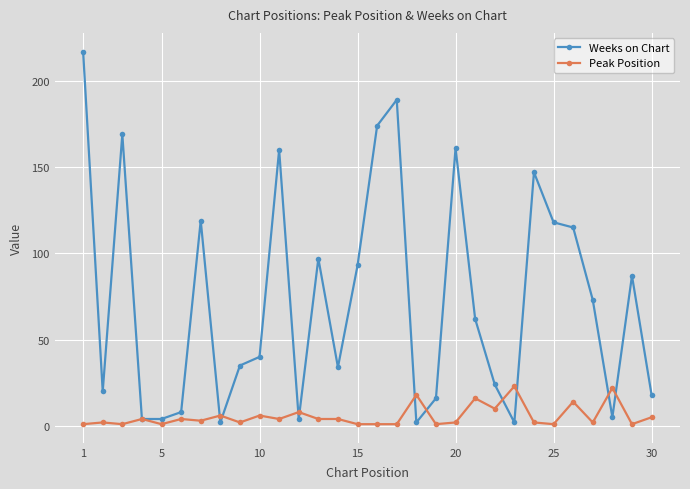

True or false: Weeks on Chart has more than 0 interior local peaks.

True